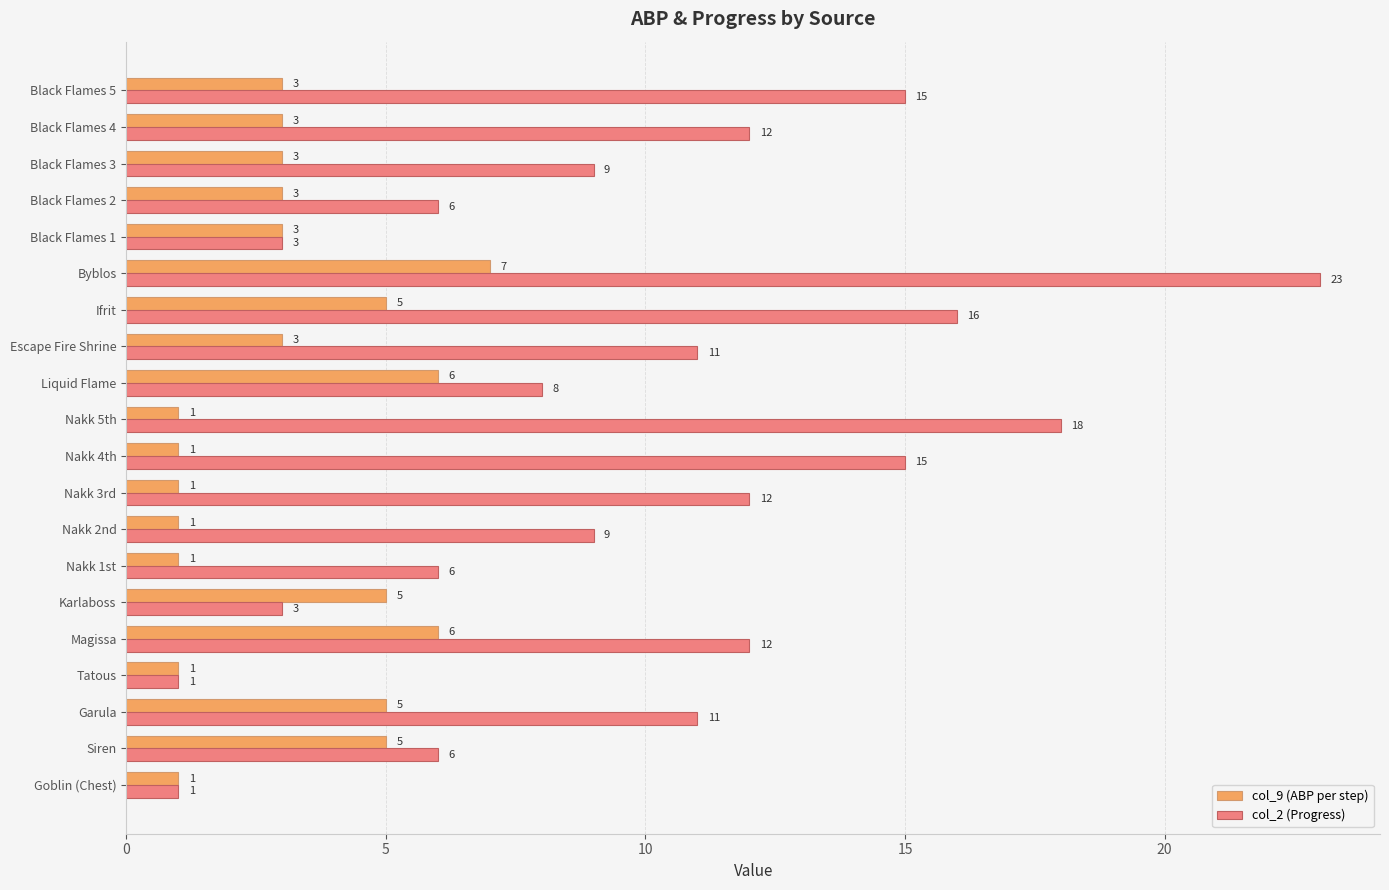

Read the col_9 (ABP per step) value at Magissa.

6